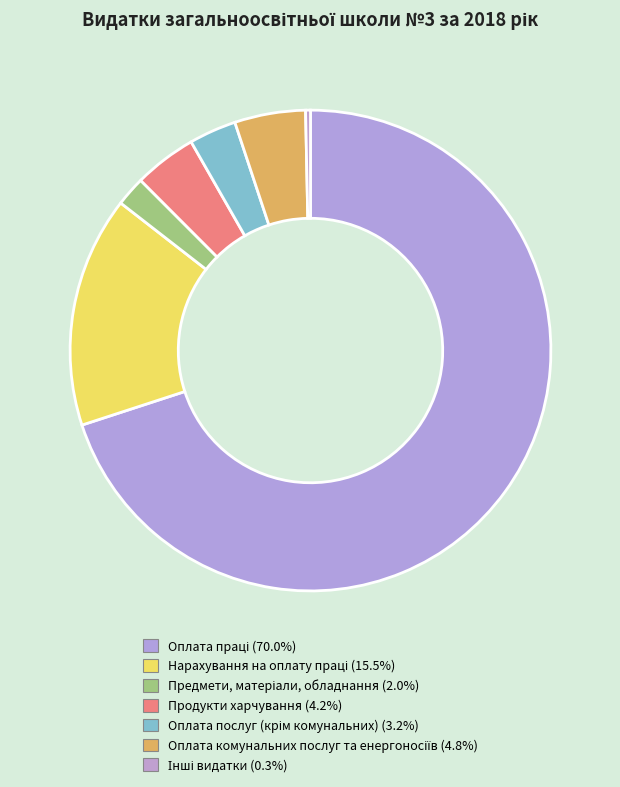

What is the smallest slice in the pie chart?

Інші видатки